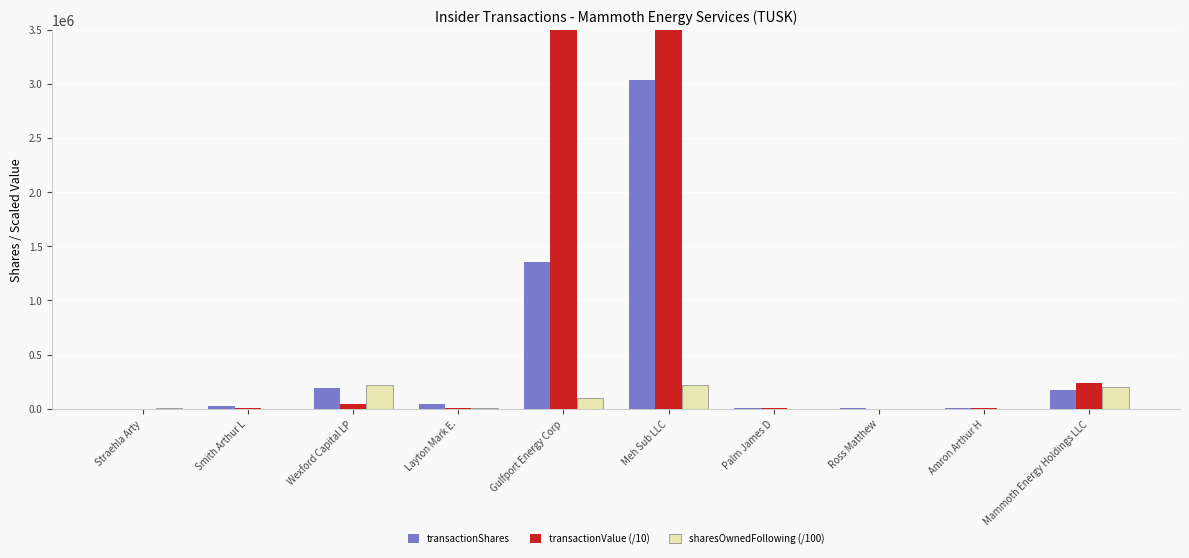

Rank the series by their average value, from highest to lowest.

transactionValue (/10), transactionShares, sharesOwnedFollowing (/100)